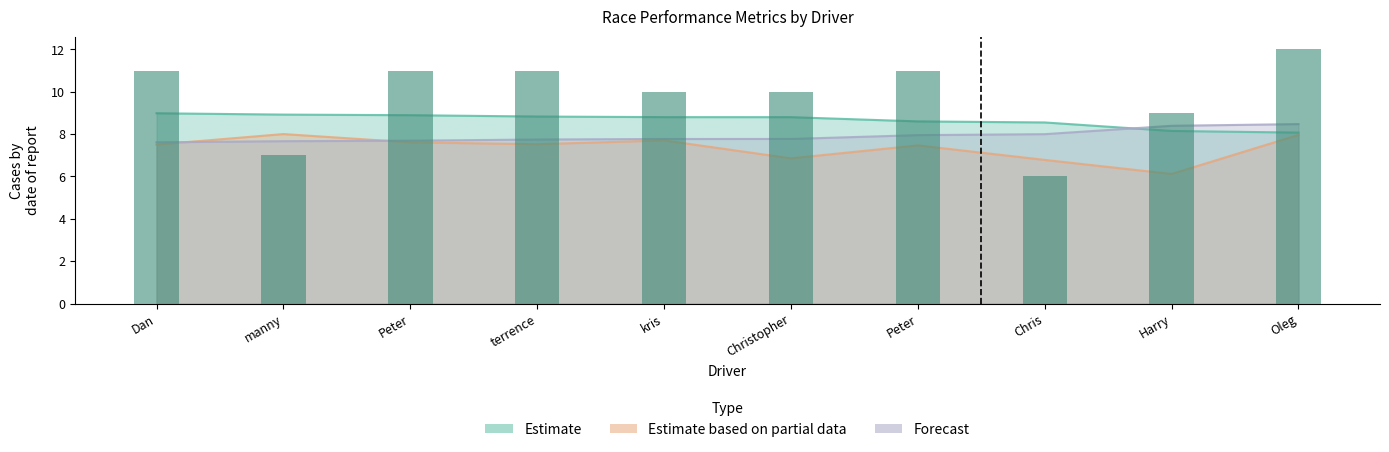

What is the sum of all values?

98